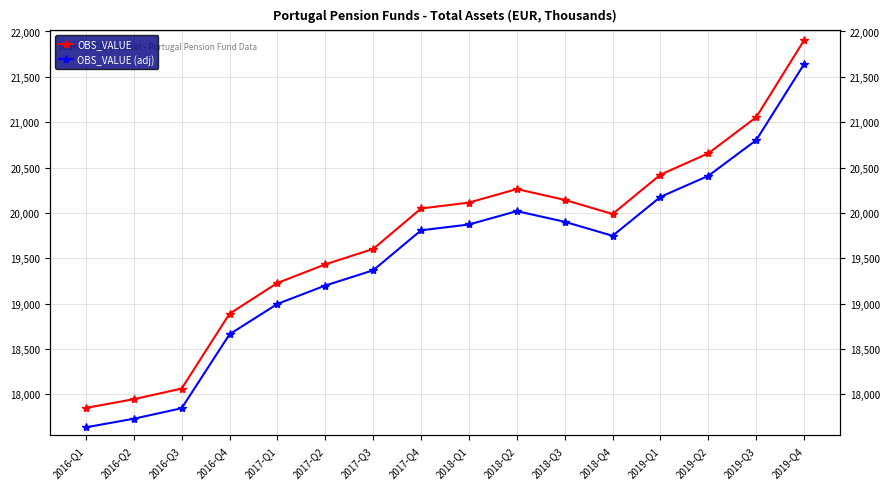

Is the value of OBS_VALUE at 2017-Q4 greater than the value of OBS_VALUE (adj) at 2018-Q3?

Yes